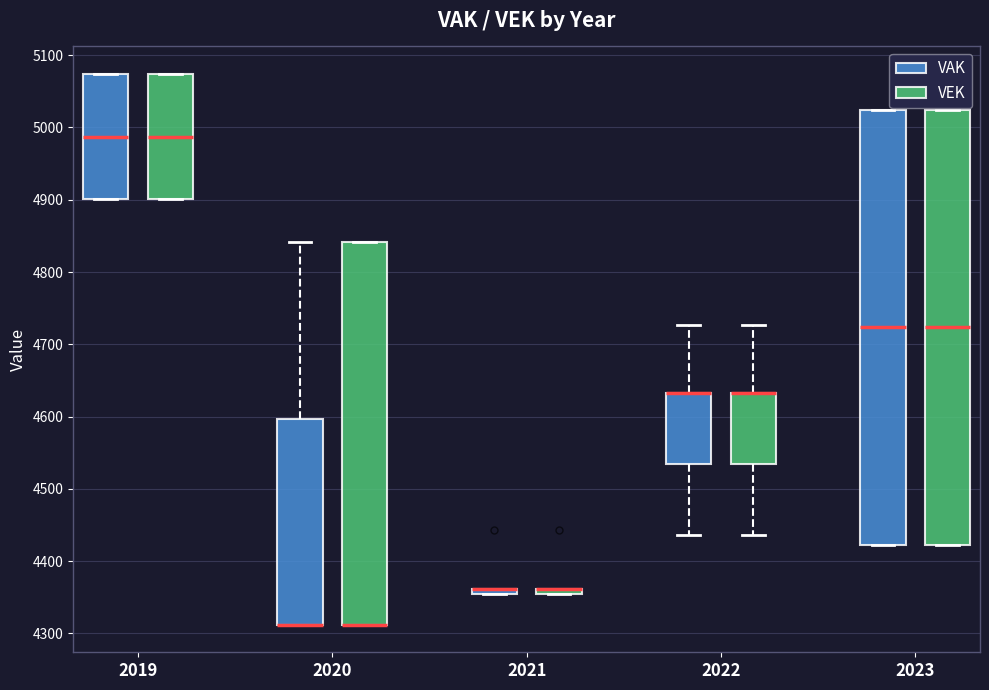

Where does the median line of the box for 2023 (VEK) sit on the y-axis? The values are not printed on the chart, so give them approximately, as read against the axis.

4720